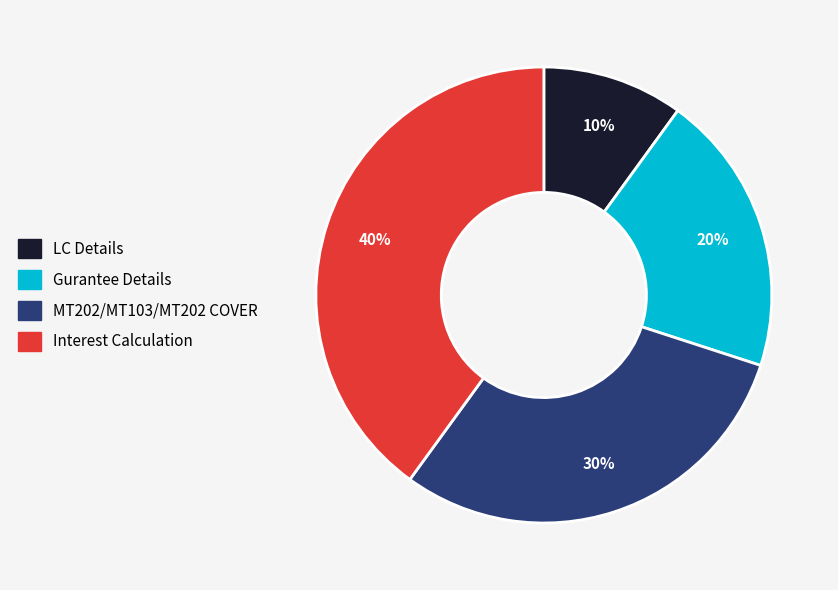

To the nearest percent, what is the difference between the Gurantee Details and MT202/MT103/MT202 COVER slice percentages?

10%